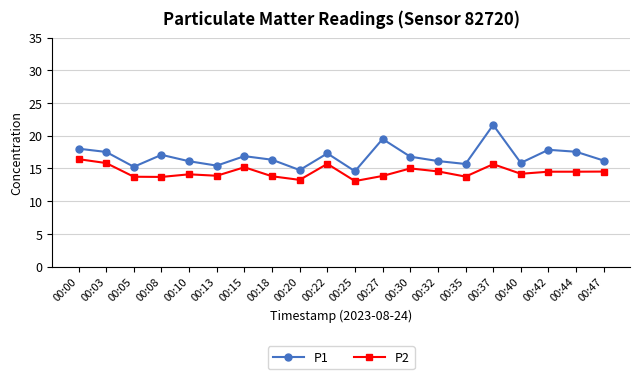

Read the P1 value at 00:32.

16.1